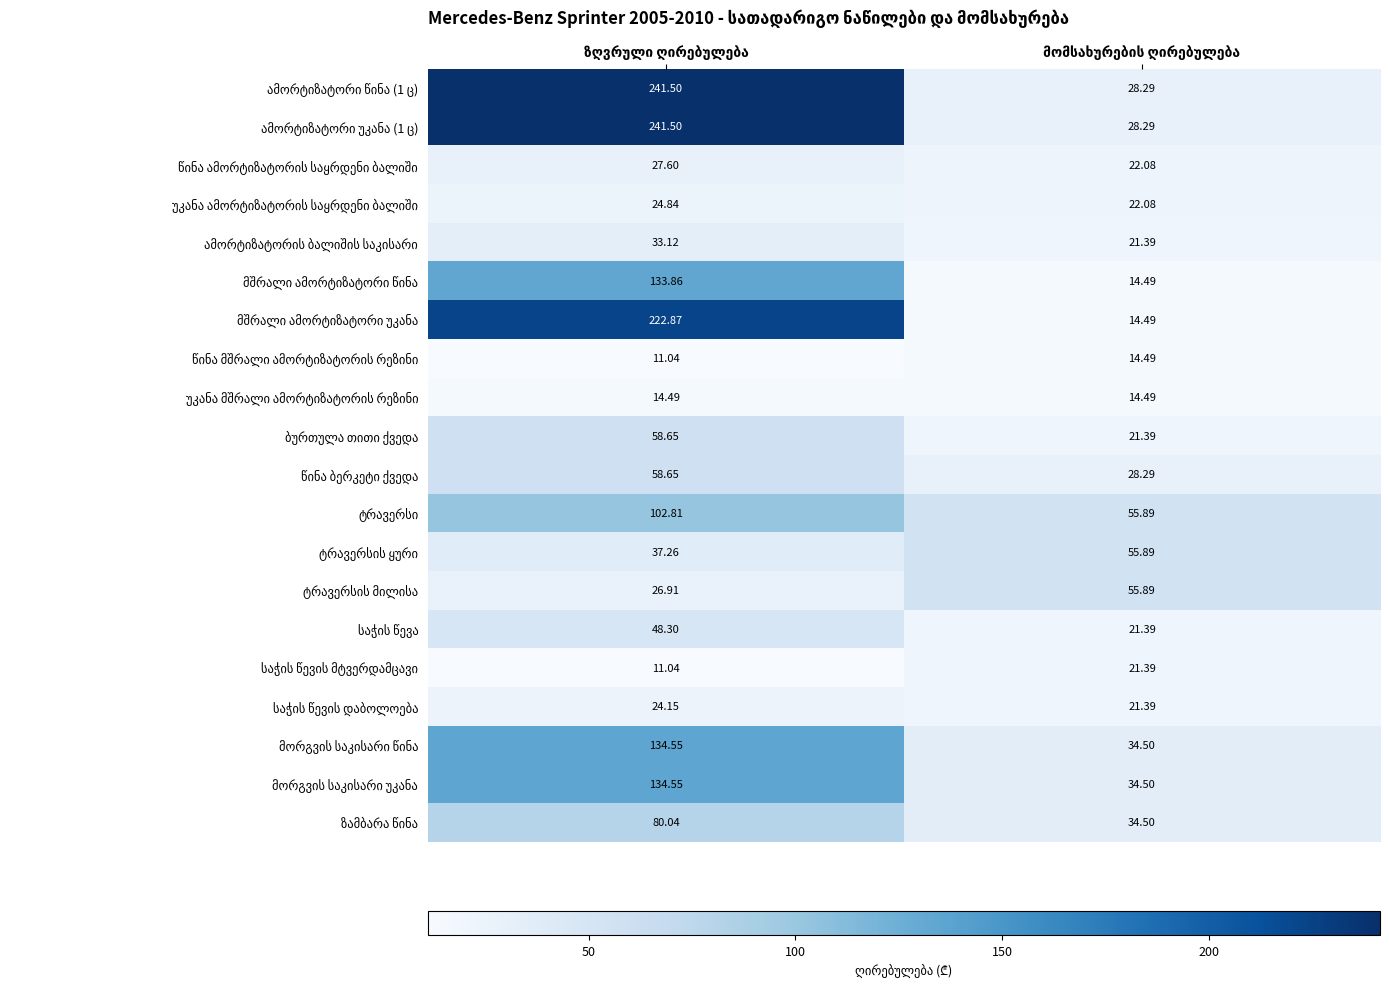

Which series has the largest total across all categories?

ამორტიზატორი წინა (1 ც)